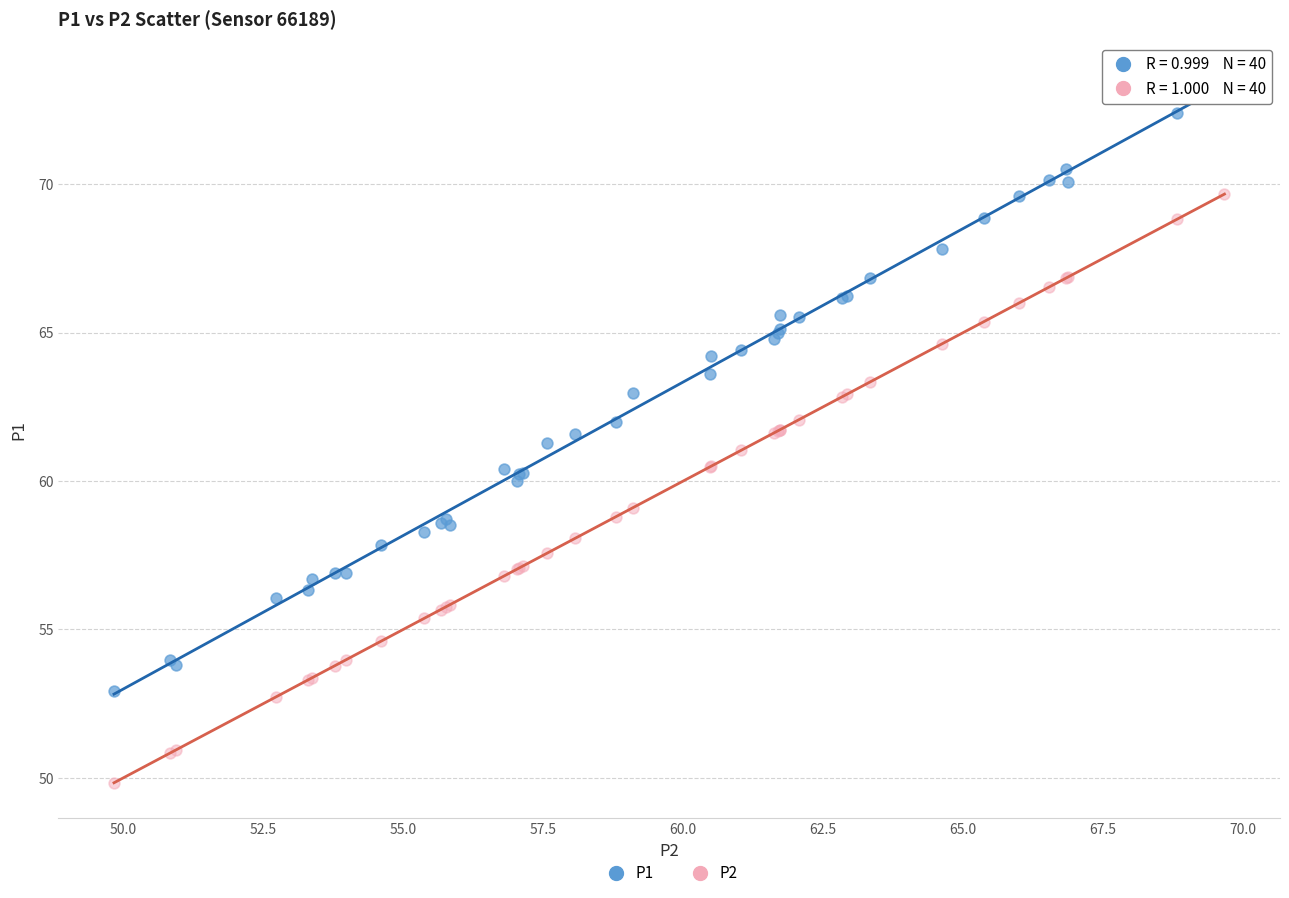

Which series contains the lowest Y value?

P2